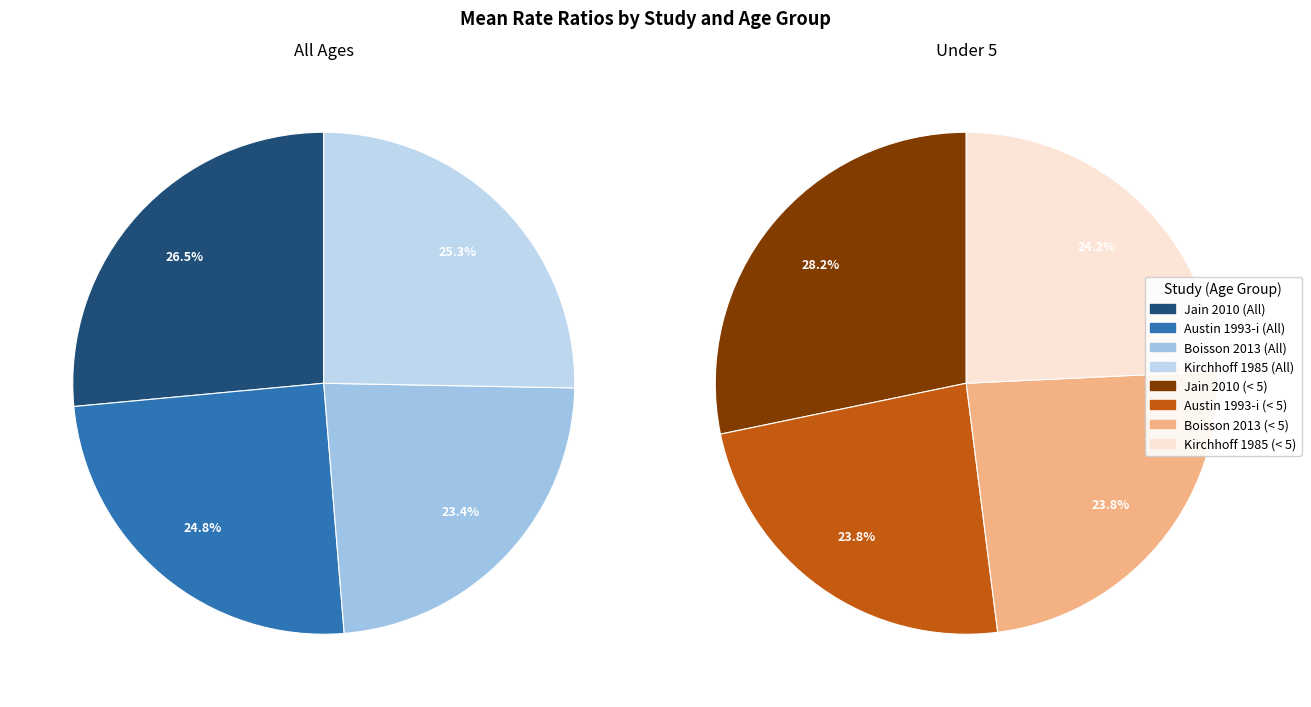

The Jain 2010 slice represents 28% of the pie. True or false?

True